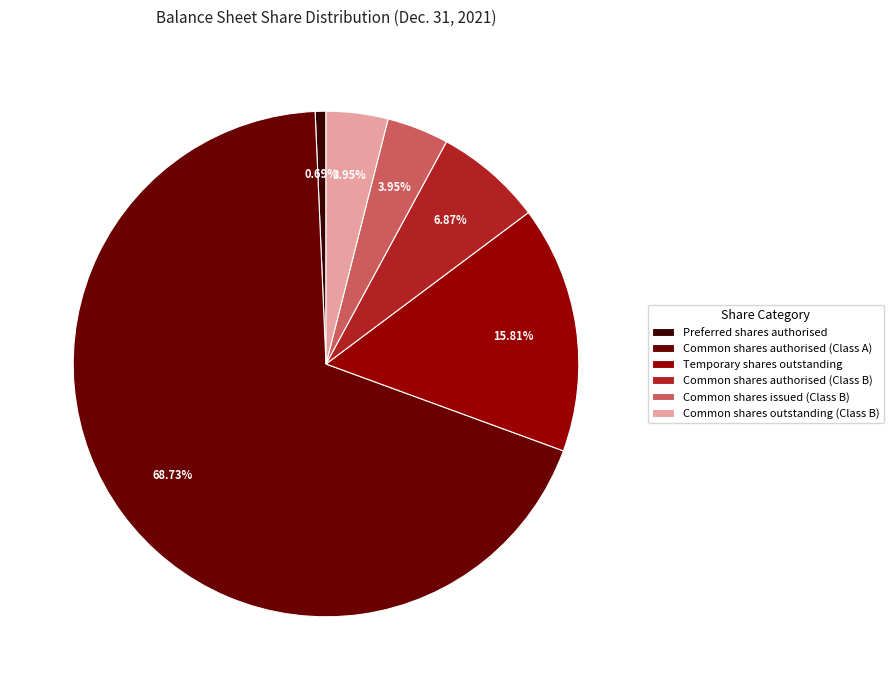

Which has a higher value, Common shares authorised (Class A) or Preferred shares authorised?

Common shares authorised (Class A)